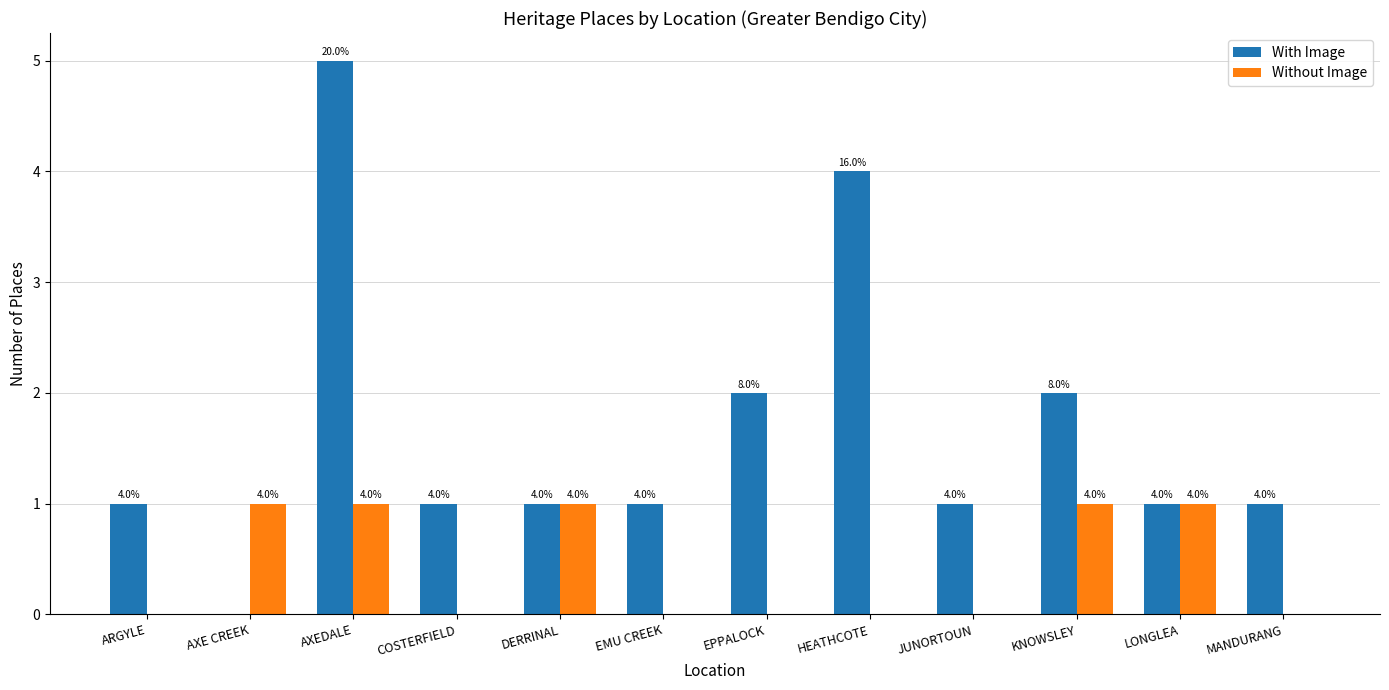

Reading left to right, what are all the values shown in this chart?

With Image: ARGYLE=1	AXE CREEK=0	AXEDALE=5	COSTERFIELD=1	DERRINAL=1	EMU CREEK=1	EPPALOCK=2	HEATHCOTE=4	JUNORTOUN=1	KNOWSLEY=2	LONGLEA=1	MANDURANG=1
Without Image: ARGYLE=0	AXE CREEK=1	AXEDALE=1	COSTERFIELD=0	DERRINAL=1	EMU CREEK=0	EPPALOCK=0	HEATHCOTE=0	JUNORTOUN=0	KNOWSLEY=1	LONGLEA=1	MANDURANG=0